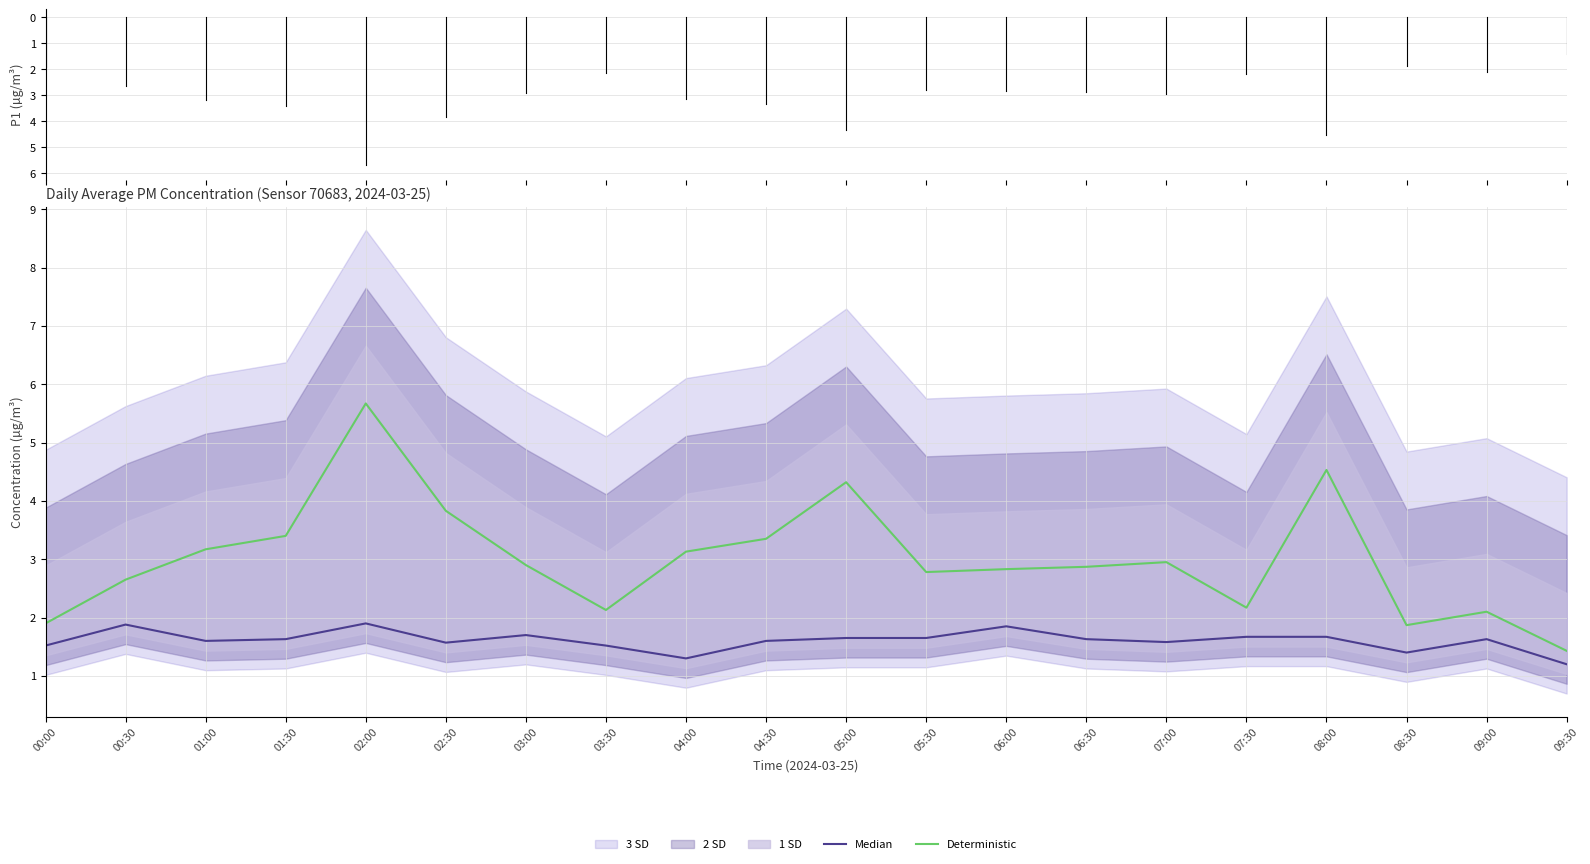

Count the number of categories in the chart.

20